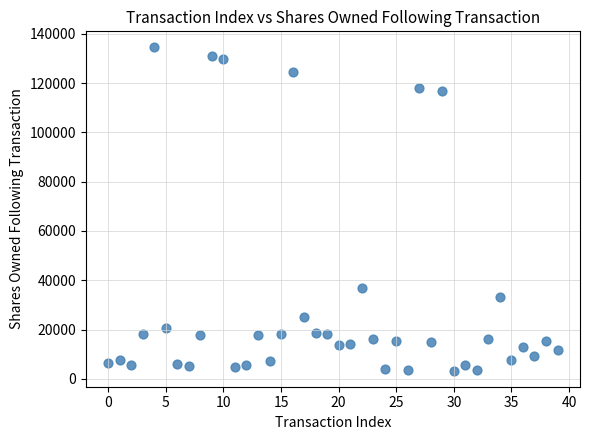

What Y value in the scatter plot is closest to 68888?

37028